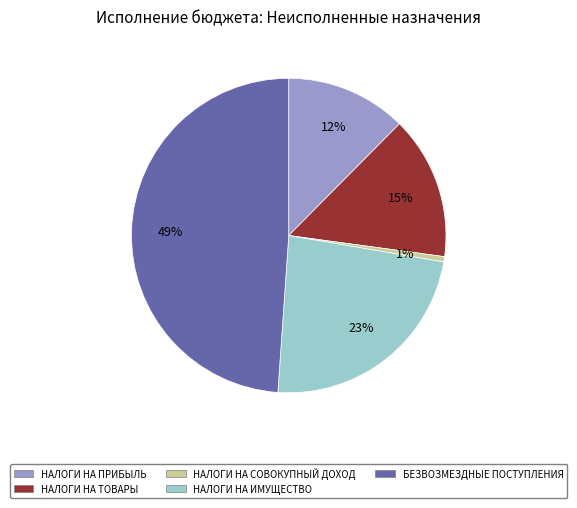

Between НАЛОГИ НА СОВОКУПНЫЙ ДОХОД and НАЛОГИ НА ИМУЩЕСТВО, which is larger?

НАЛОГИ НА ИМУЩЕСТВО